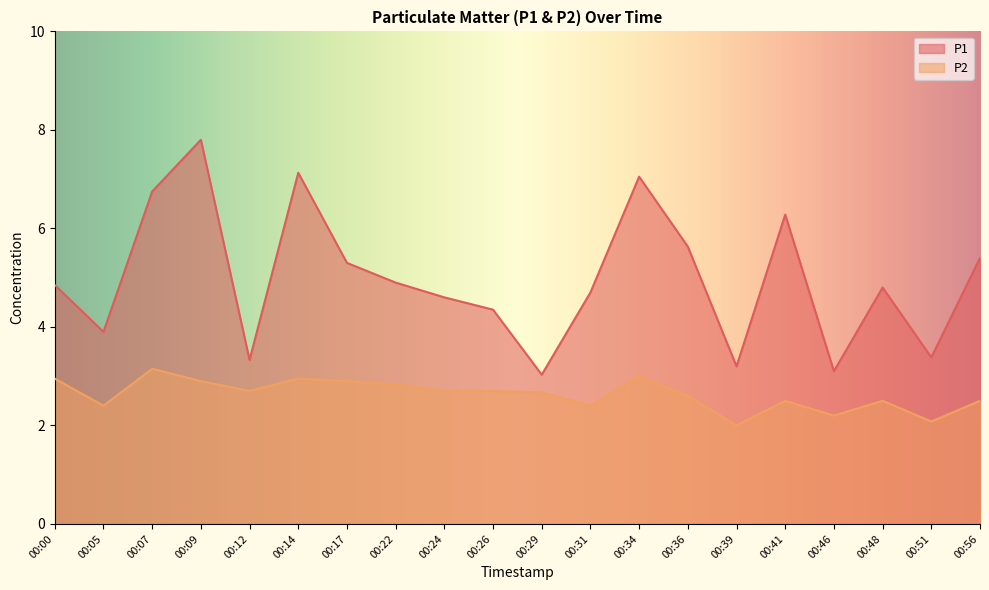

Which series has the largest total across all categories?

P1